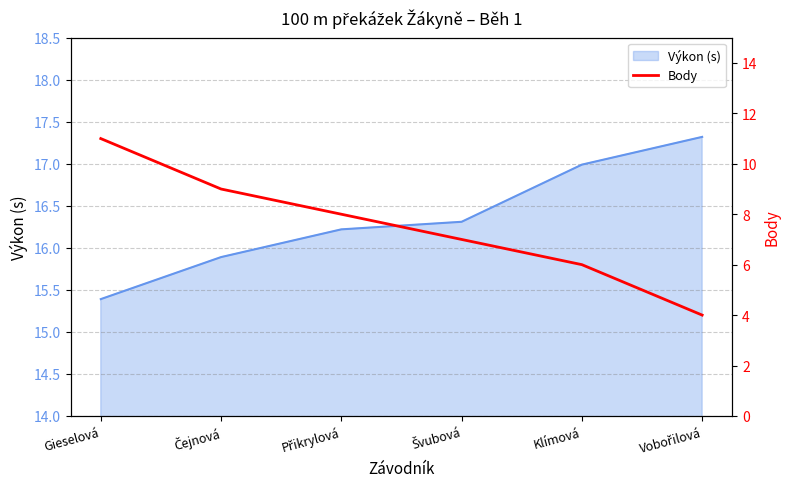

How many data points are less than 8?

3